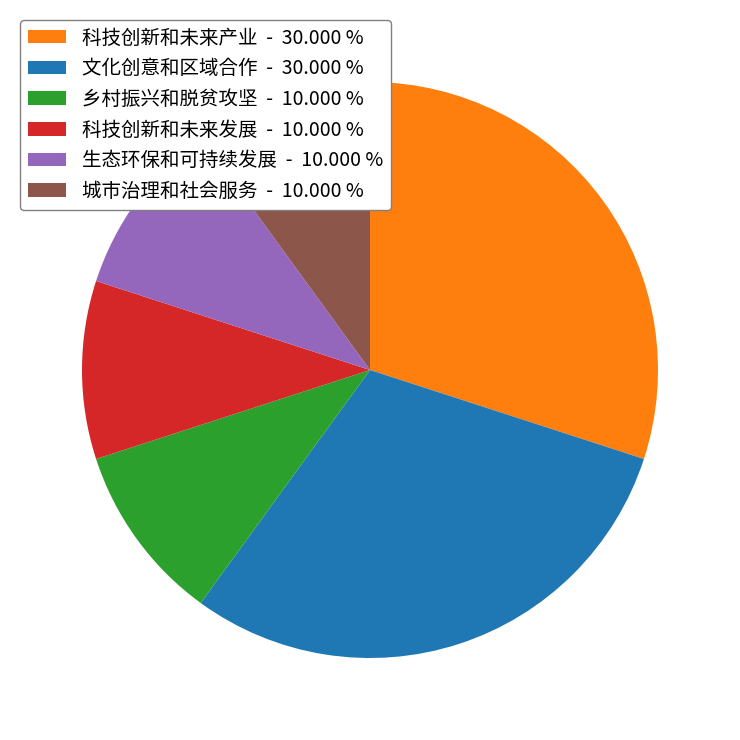

The 城市治理和社会服务 slice represents 10% of the pie. True or false?

True